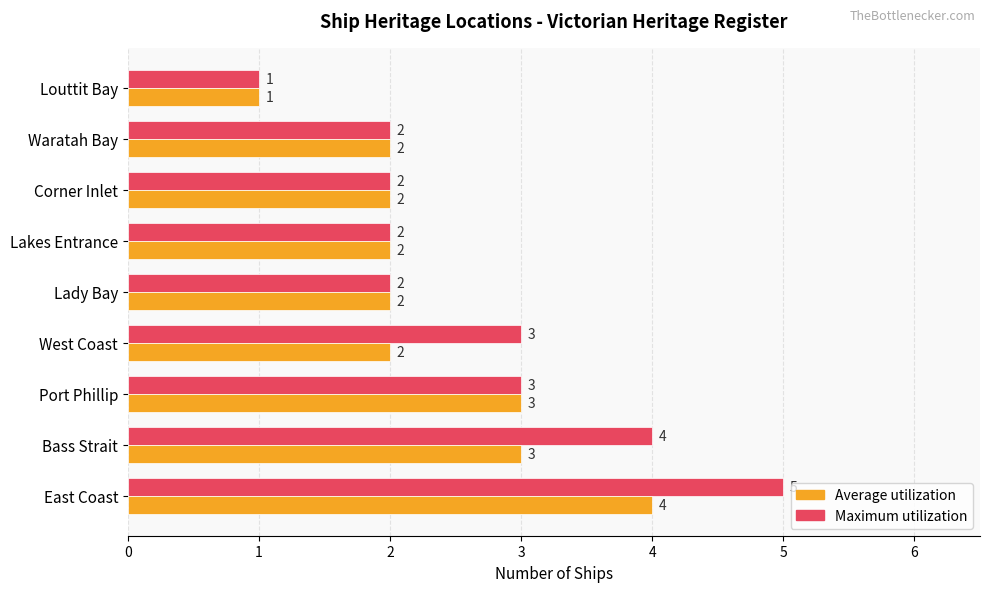

How many values in the Maximum utilization series are below 2?

1